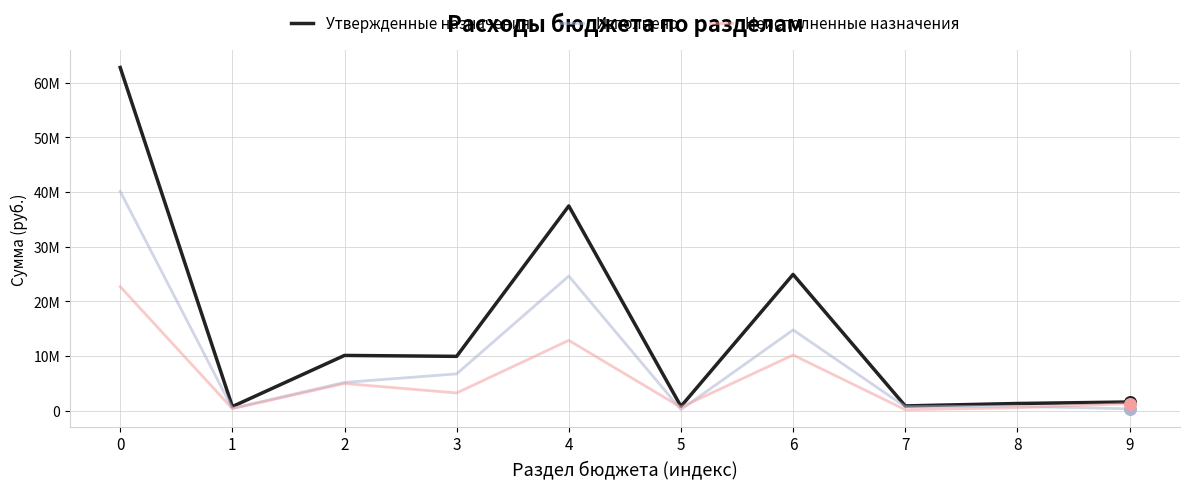

Which series has the largest total across all categories?

Утвержденные назначения